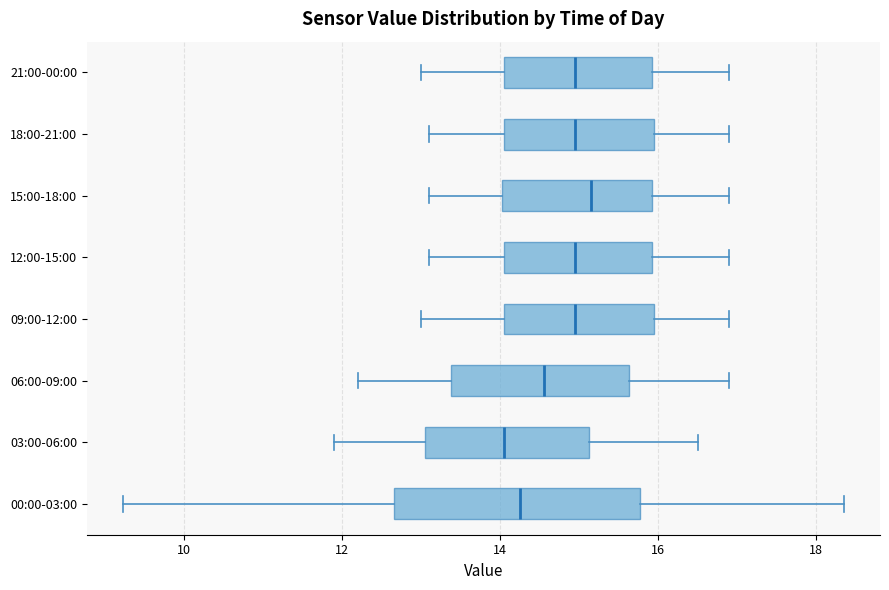

Reading bottom to top, transcribe this box plot: for each box, give where its median line is, the range the box spans, and where its two whiskers end, as read against the x-axis. The values are not printed on the chart, so give them approximately, as read against the axis.

00:00-03:00: median 14.2, box 12.6 to 15.8, whiskers 9.2 to 18.4
03:00-06:00: median 14.0, box 13.0 to 15.2, whiskers 12.0 to 16.6
06:00-09:00: median 14.6, box 13.4 to 15.6, whiskers 12.2 to 17.0
09:00-12:00: median 15.0, box 14.0 to 16.0, whiskers 13.0 to 17.0
12:00-15:00: median 15.0, box 14.0 to 16.0, whiskers 13.2 to 17.0
15:00-18:00: median 15.2, box 14.0 to 16.0, whiskers 13.2 to 17.0
18:00-21:00: median 15.0, box 14.0 to 16.0, whiskers 13.2 to 17.0
21:00-00:00: median 15.0, box 14.0 to 16.0, whiskers 13.0 to 17.0